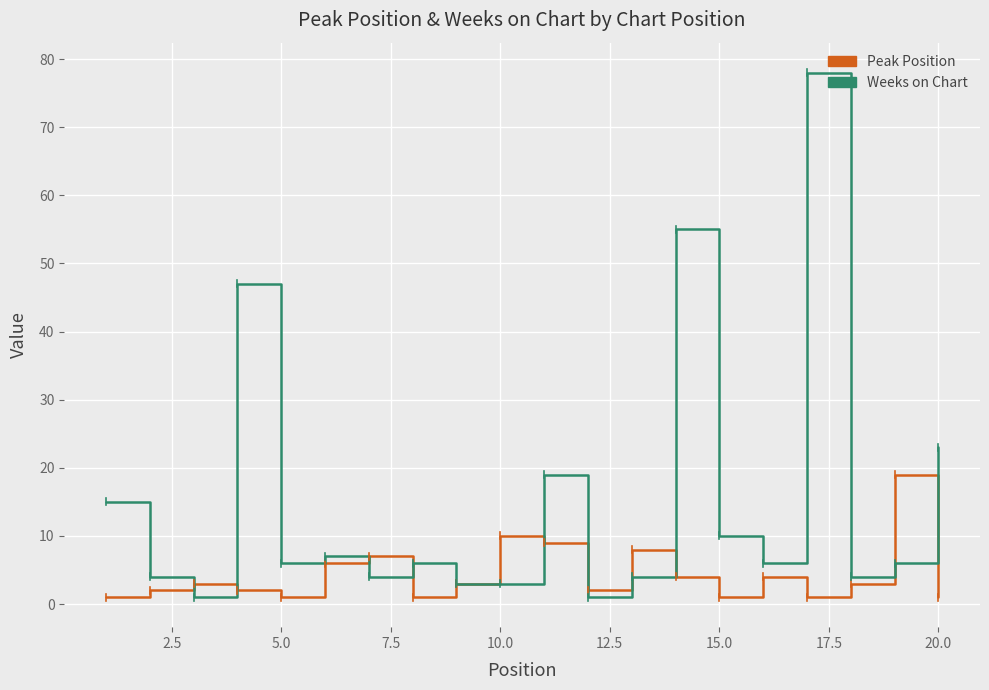

List the series in order of their overall mean, lowest first.

Peak Position, Weeks on Chart